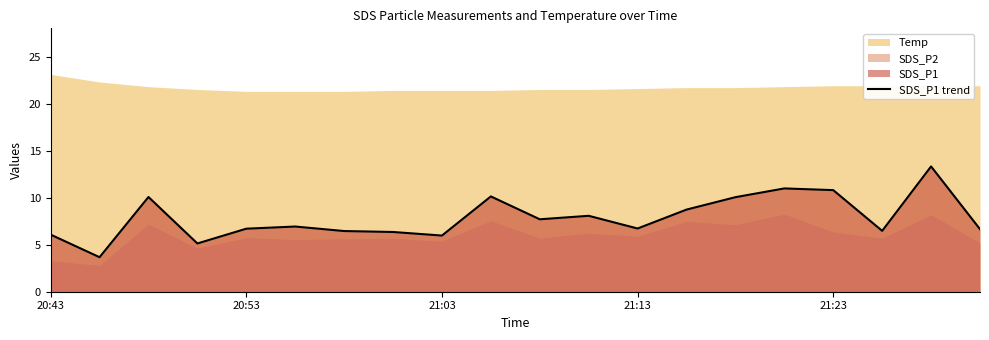

How many data points does each series have?

20